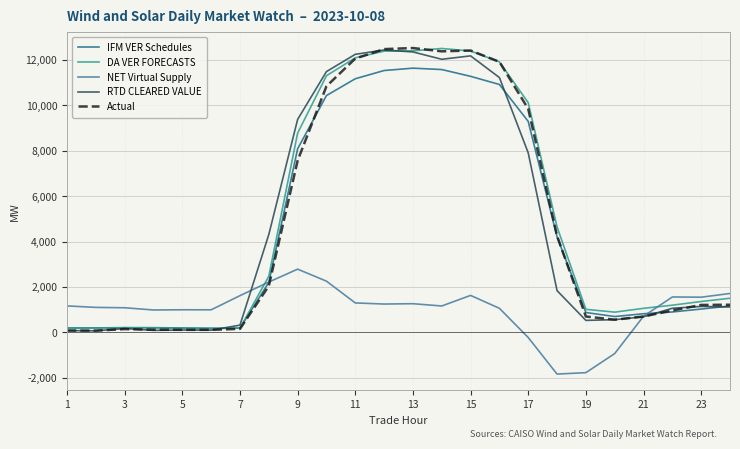

What is the highest value of the NET Virtual Supply series?

2789.0